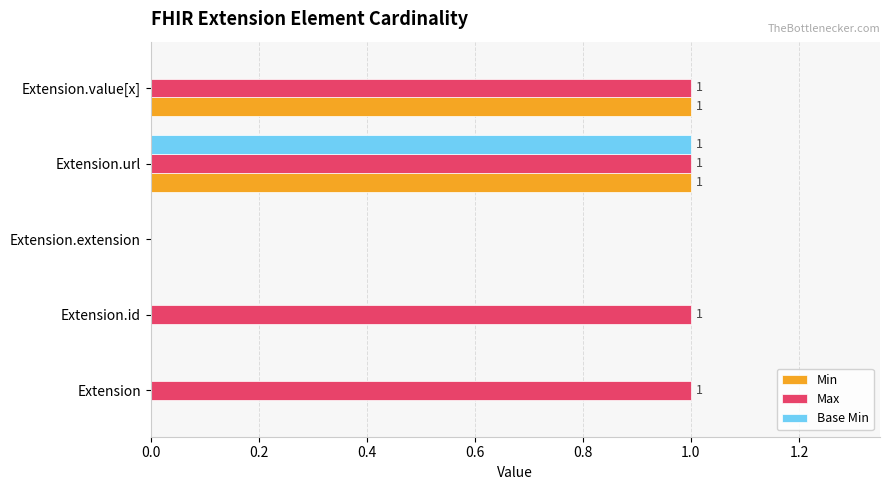

At which category is the sum across all series the highest?

Extension.url